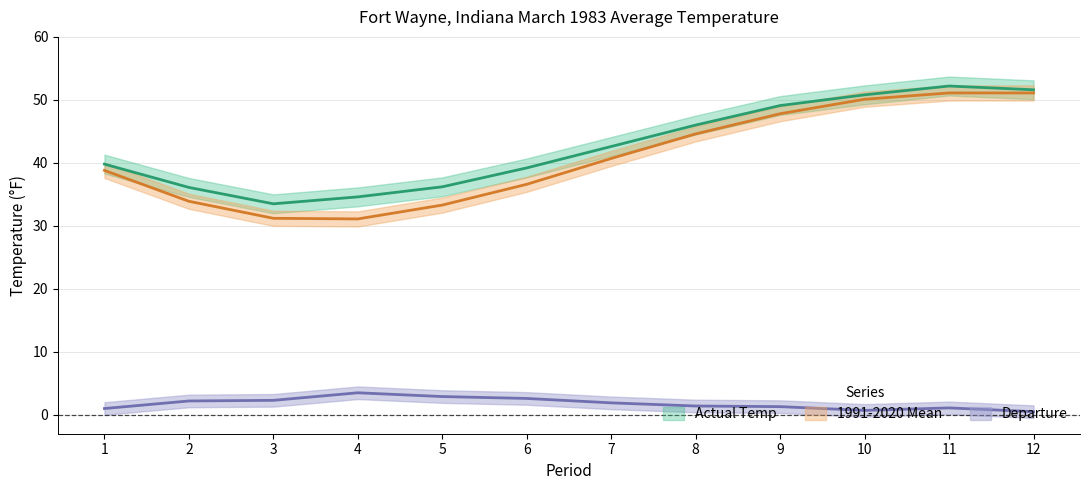

Between 12 and 9, which is larger?

12